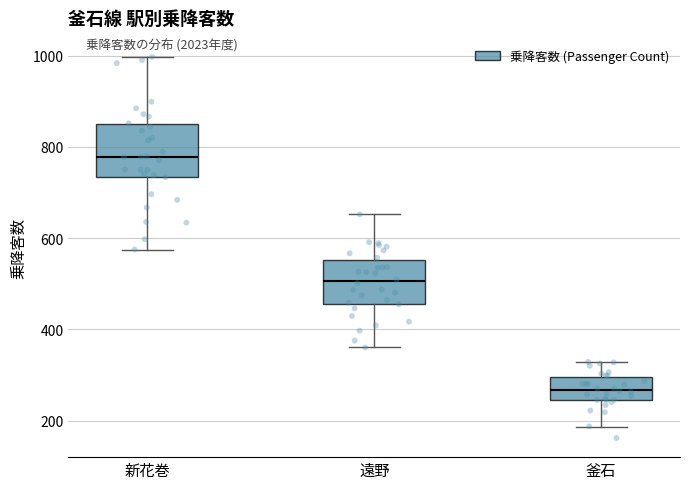

Which box has the lowest median line?

釜石